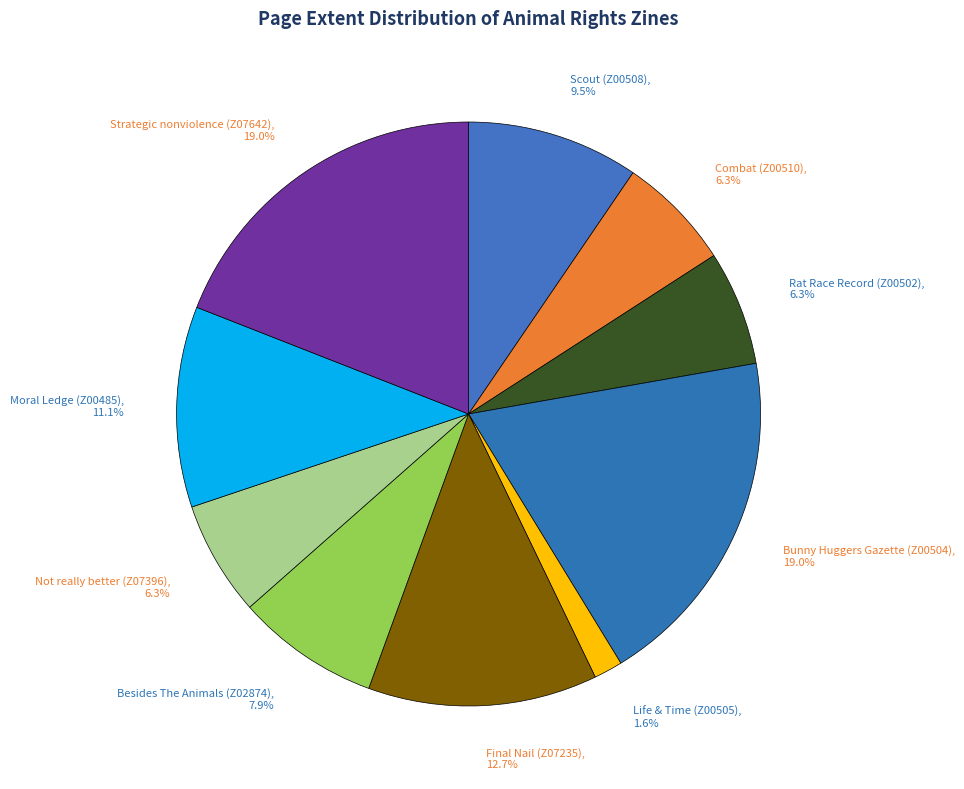

To the nearest percent, what percentage of the pie is Strategic nonviolence (Z07642)?

19%